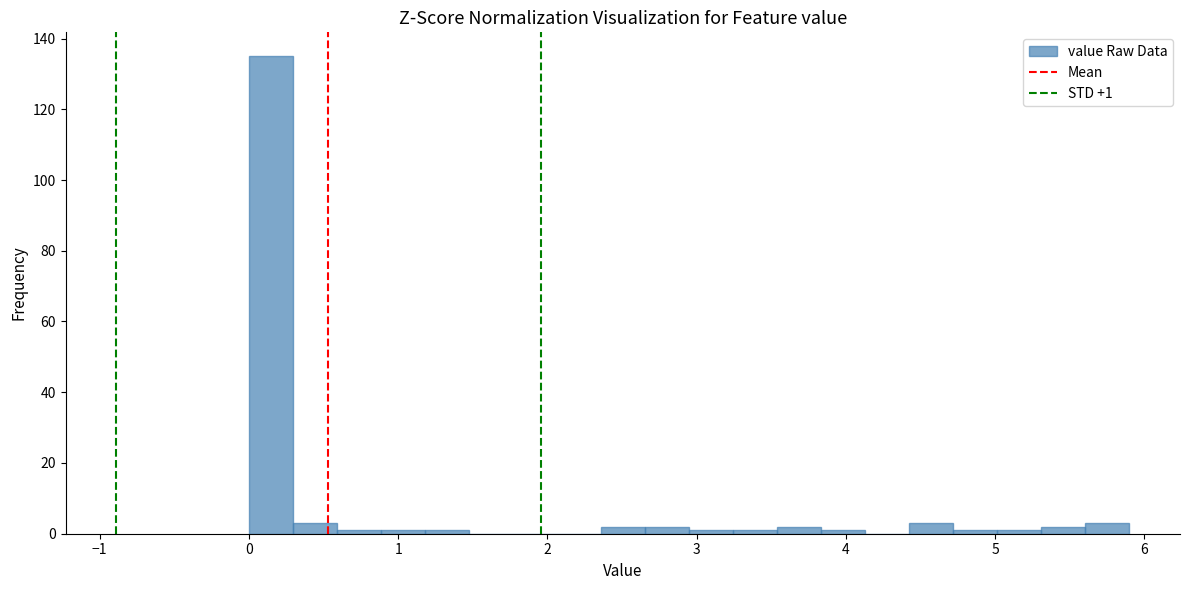

Read against the x-axis, roughly where is the centre of the tallest bar?

0.1